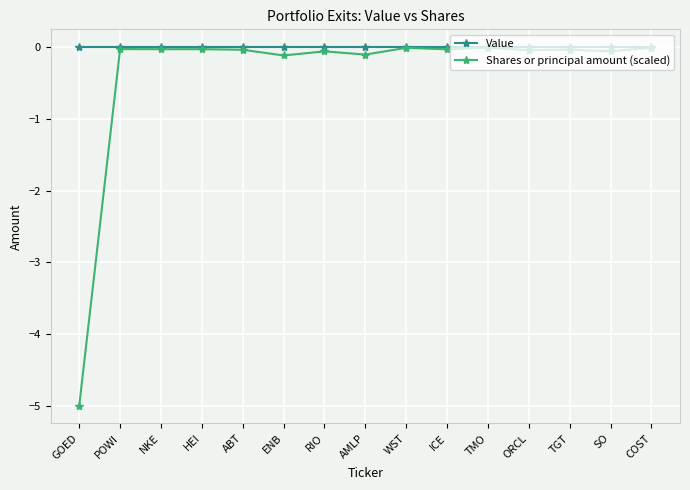

What position from the left is TGT?

13